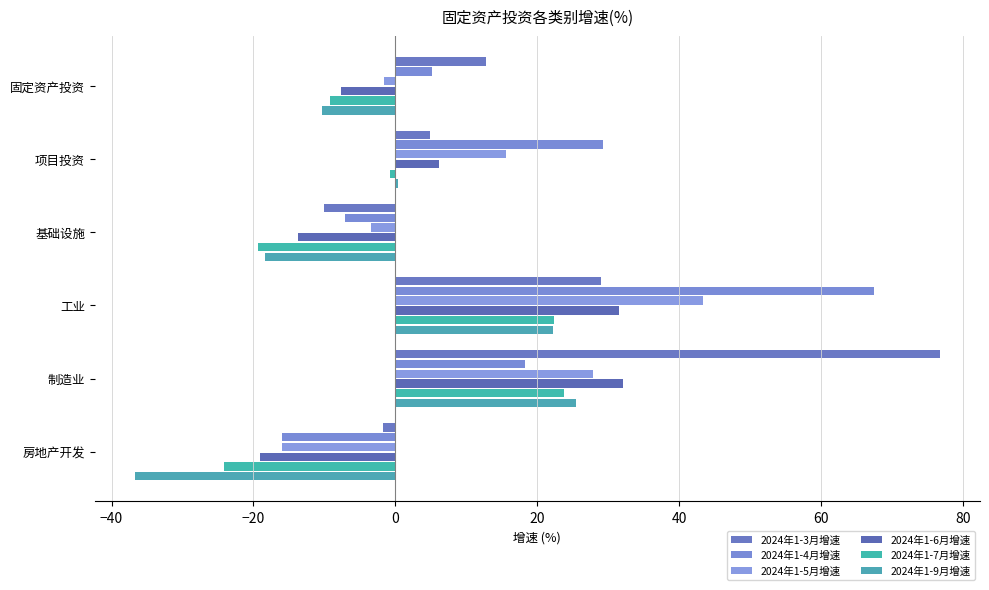

Count the number of categories in the chart.

6